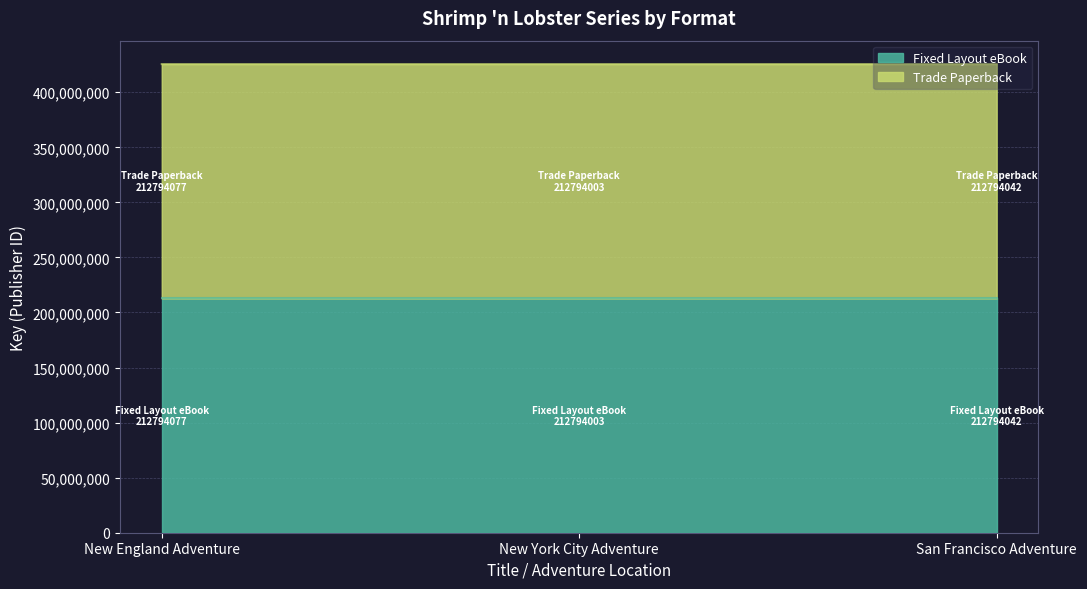

The Fixed Layout eBook series shows 212794042 at San Francisco Adventure. True or false?

True